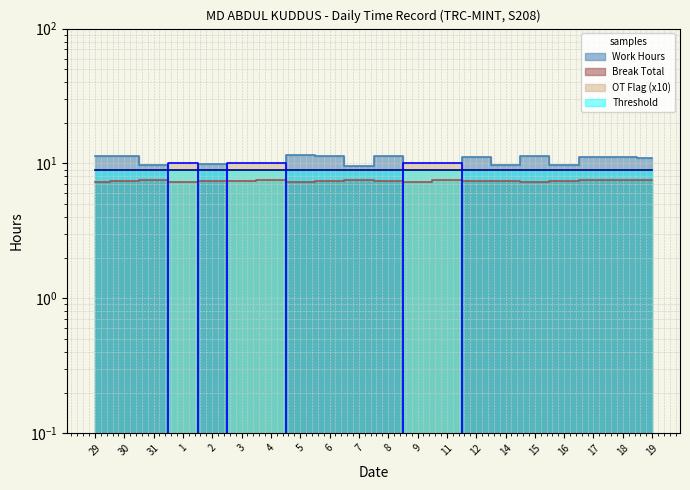

What is the difference between the highest and lowest values at 5?

11.5